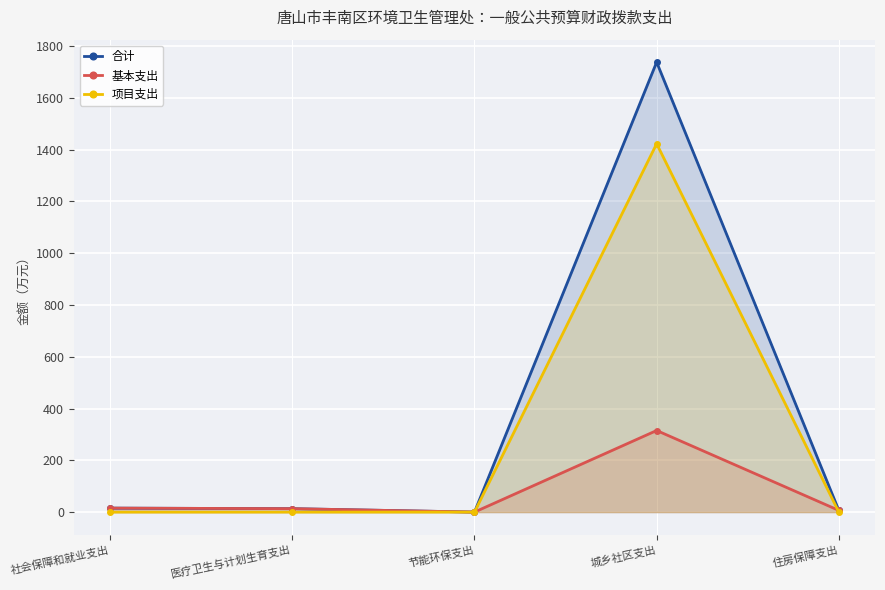

Between 住房保障支出 and 医疗卫生与计划生育支出, which is larger?

医疗卫生与计划生育支出